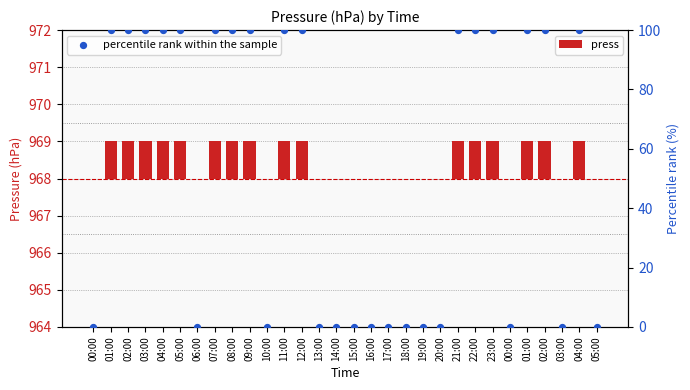

What are all the series names shown in the legend?

press, percentile rank within the sample